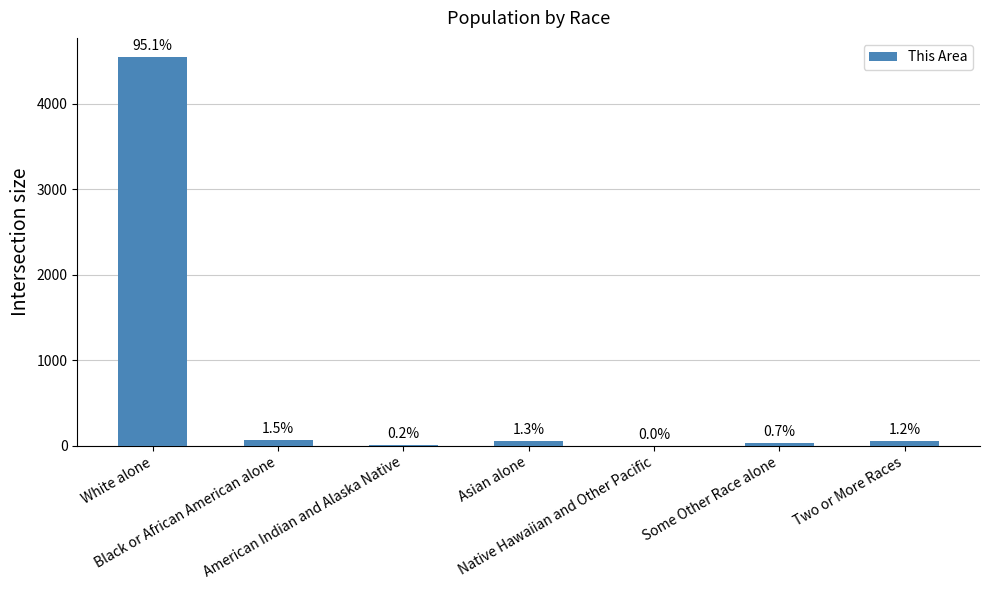

Are the bars horizontal?

No